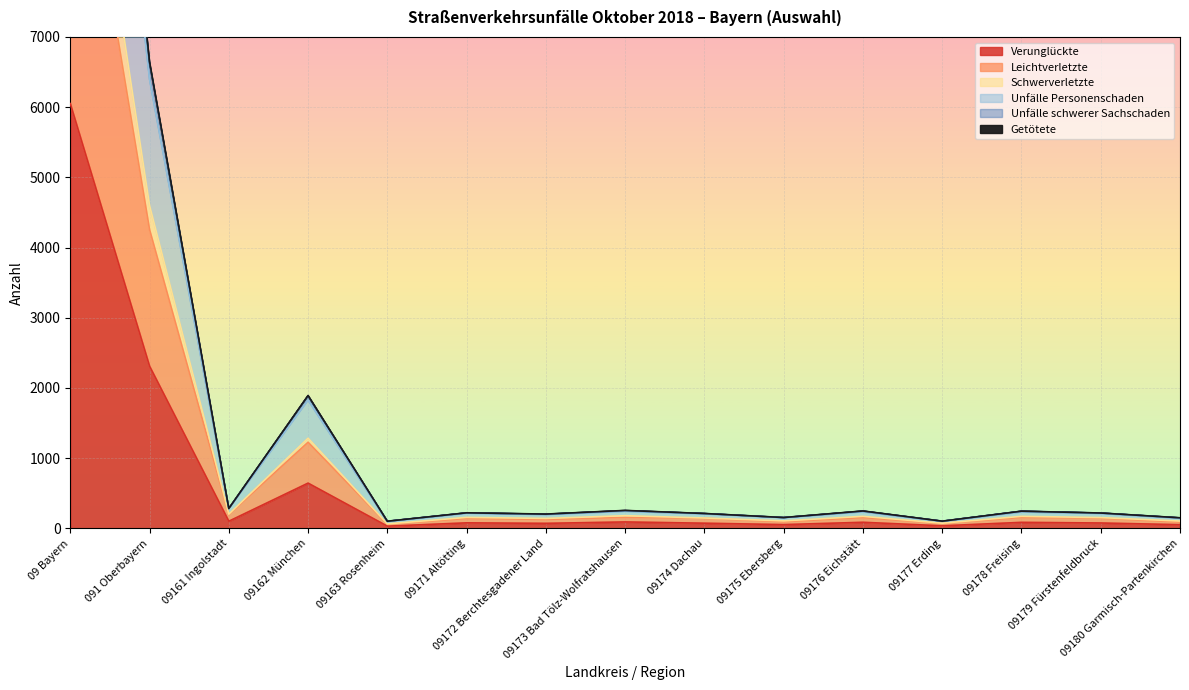

What is the smallest value displayed?

32